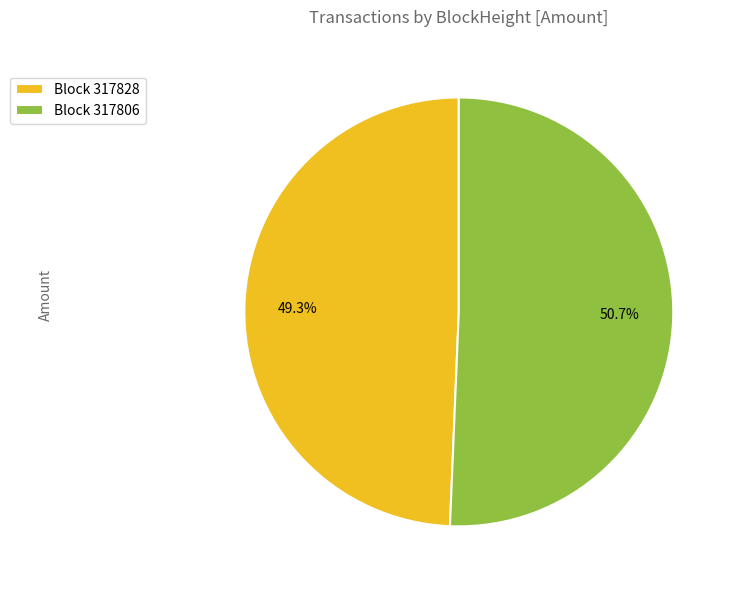

Between Block 317828 and Block 317806, which is larger?

Block 317806